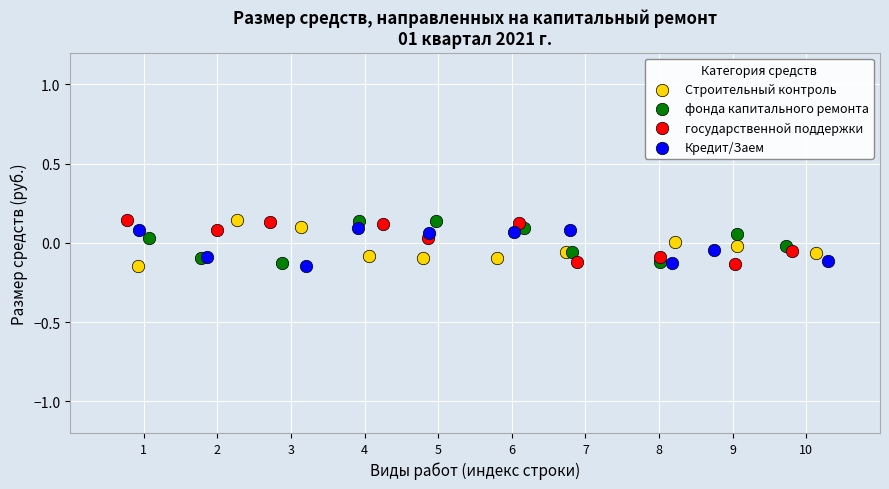

What are all the series names shown in the legend?

Строительный контроль, фонда капитального ремонта, государственной поддержки, Кредит/Заем